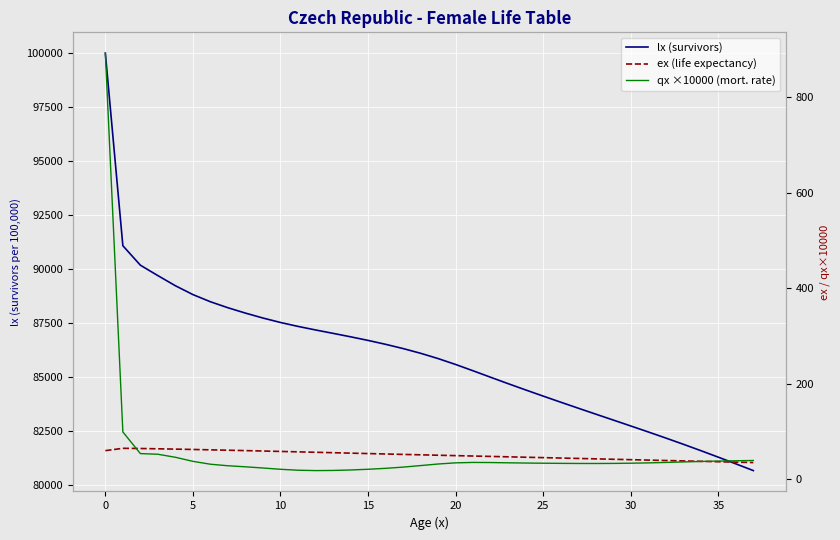

True or false: qx ×10000 (mort. rate) and lx (survivors) cross at least once.

False